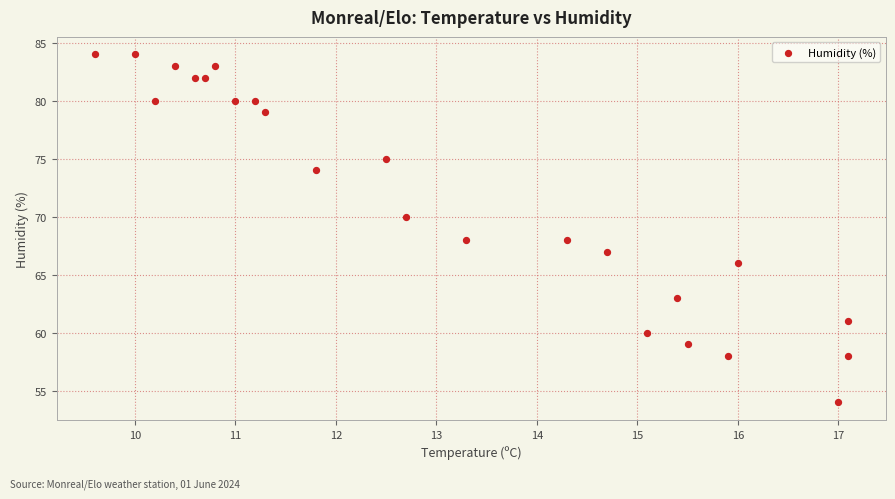

What is the range of Y values (max minus min)?

30